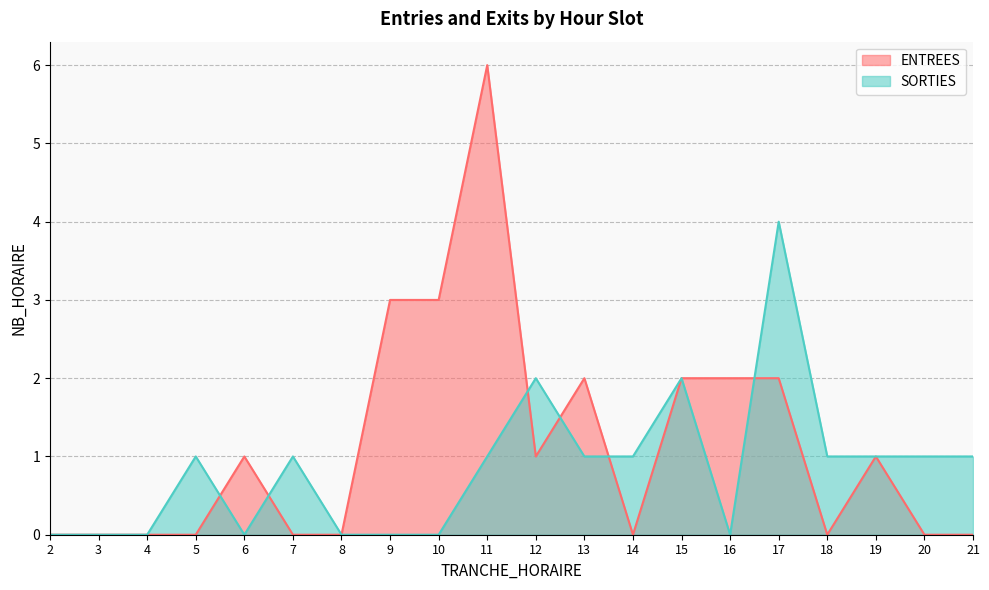

Which series has the widest spread of values?

ENTREES